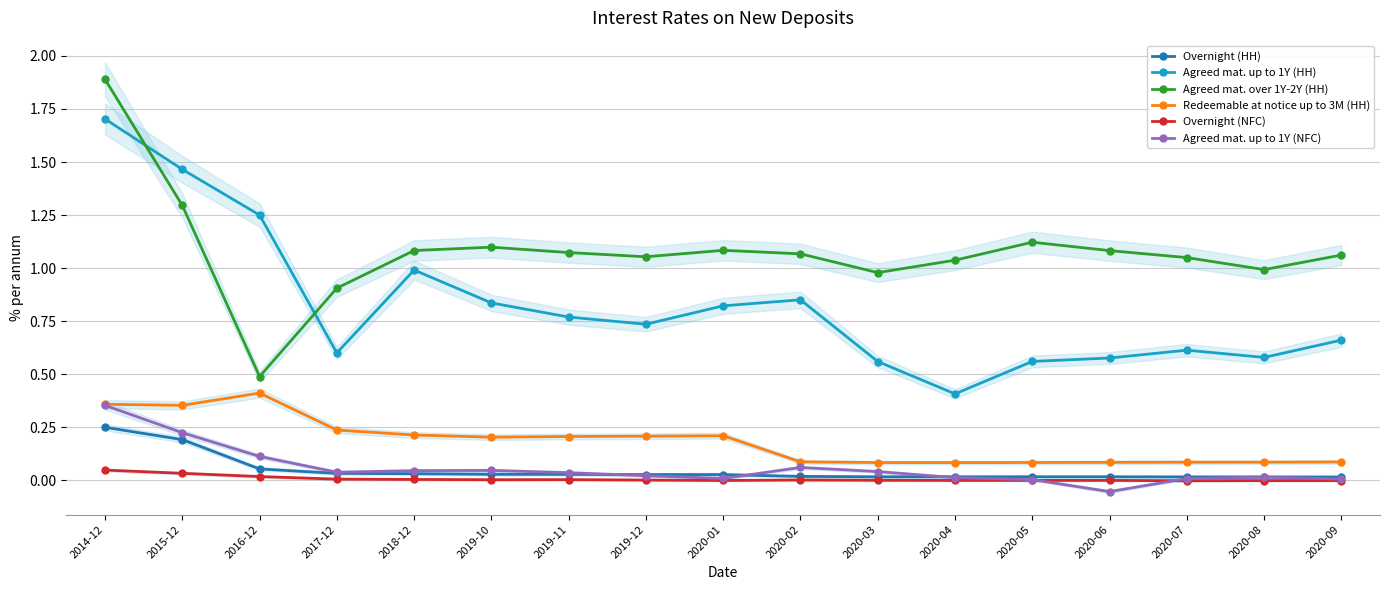

Which has a higher value, 2018-12 or 2020-07?

2018-12